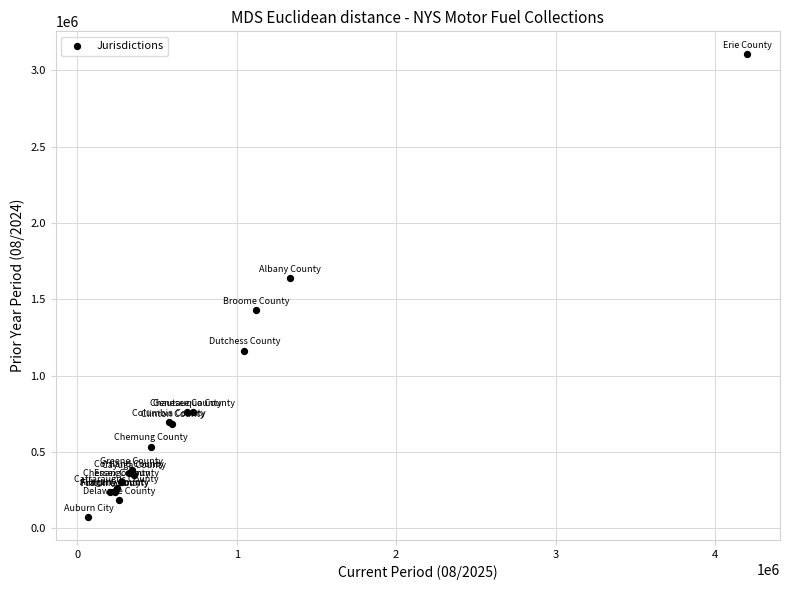

What Y value in the scatter plot is closest to 1589261?

1640177.0